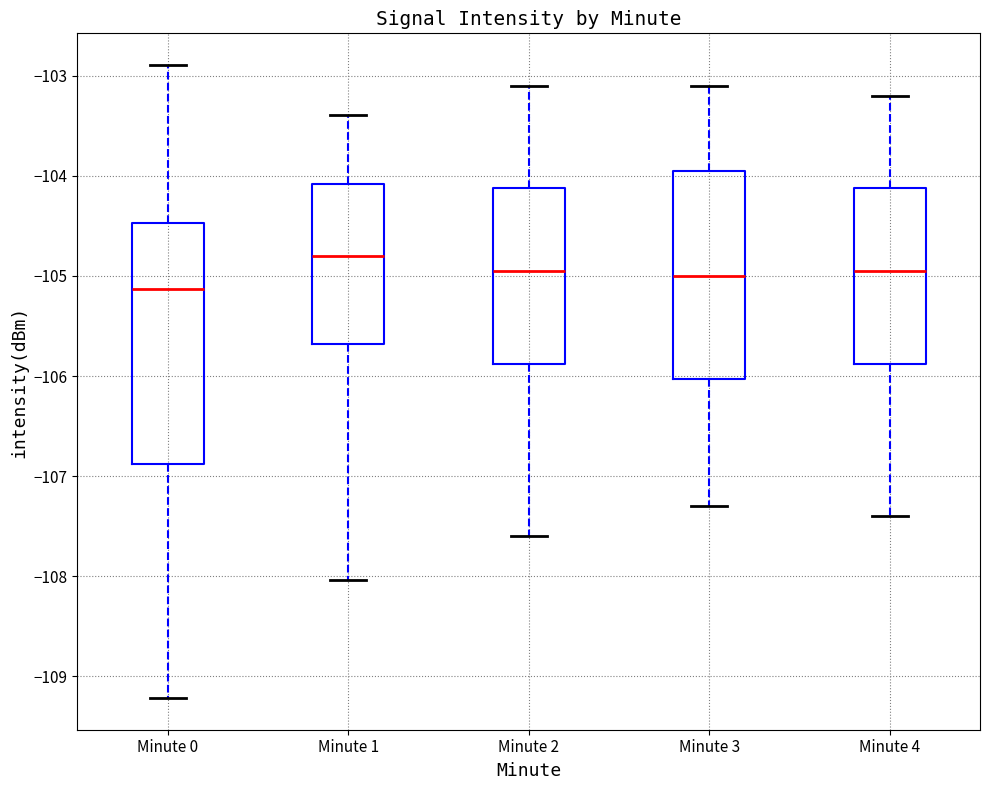

Reading left to right, transcribe this box plot: for each box, give where its median line is, the range the box spans, and where its two whiskers end, as read against the y-axis. The values are not printed on the chart, so give them approximately, as read against the axis.

Minute 0: median -105.1, box -106.9 to -104.5, whiskers -109.2 to -102.9
Minute 1: median -104.8, box -105.7 to -104.1, whiskers -108.0 to -103.4
Minute 2: median -104.9, box -105.9 to -104.1, whiskers -107.6 to -103.1
Minute 3: median -105.0, box -106.0 to -103.9, whiskers -107.3 to -103.1
Minute 4: median -104.9, box -105.9 to -104.1, whiskers -107.4 to -103.2